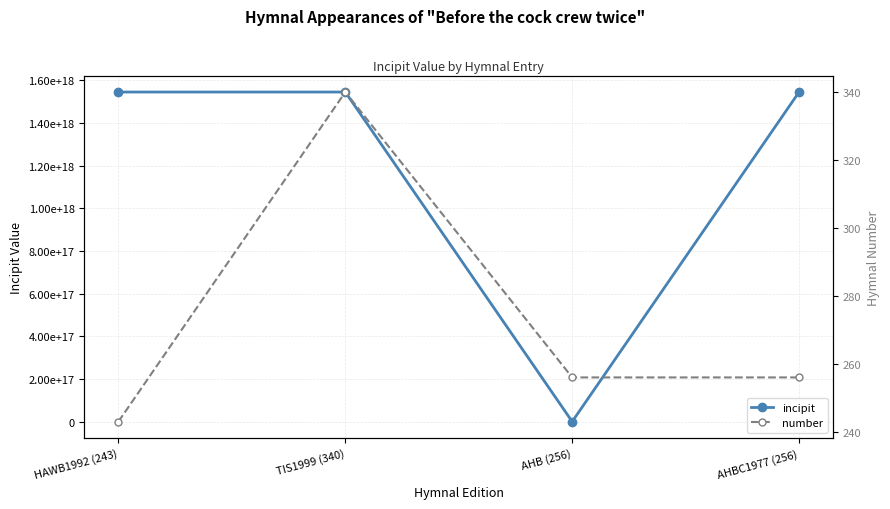

What is the average value of the incipit series?

1159006734161756672